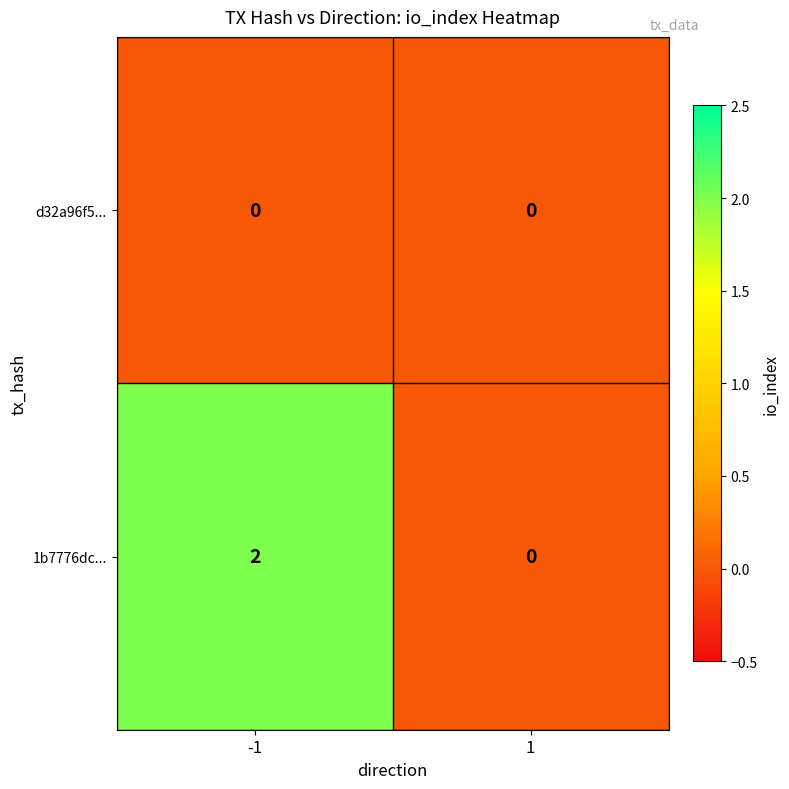

List the series in order of their overall mean, highest first.

1b7776dc..., d32a96f5...